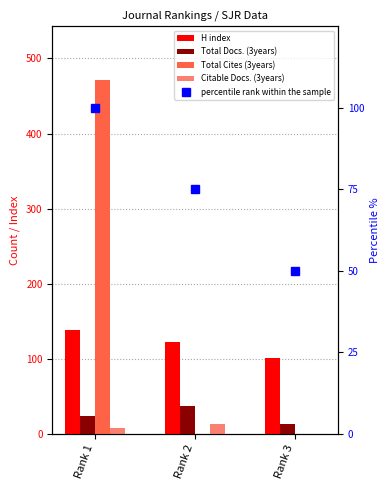

Are the bars horizontal?

No